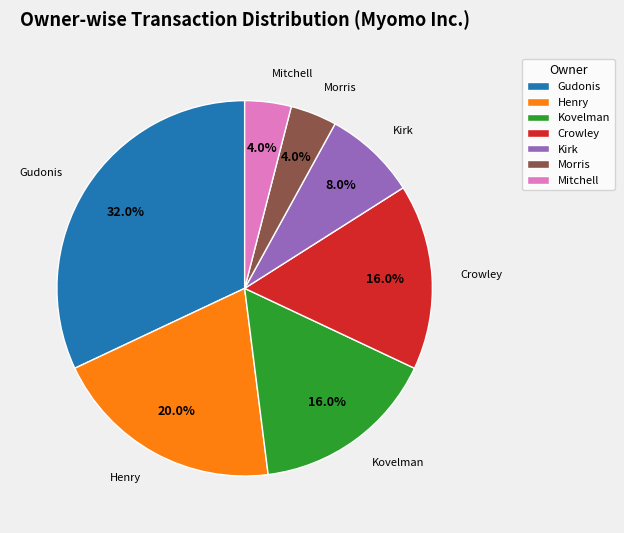

Which category has the biggest portion of the pie?

Gudonis